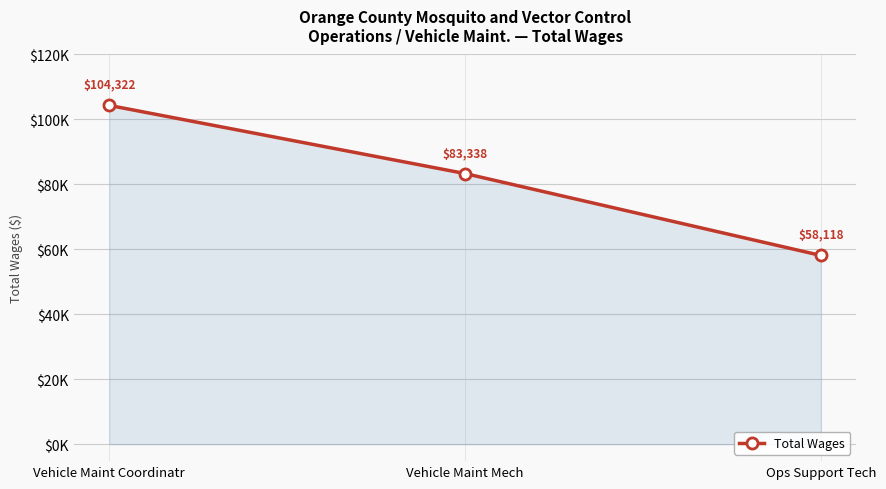

At which category does the chart reach its minimum across all series?

Ops Support Tech